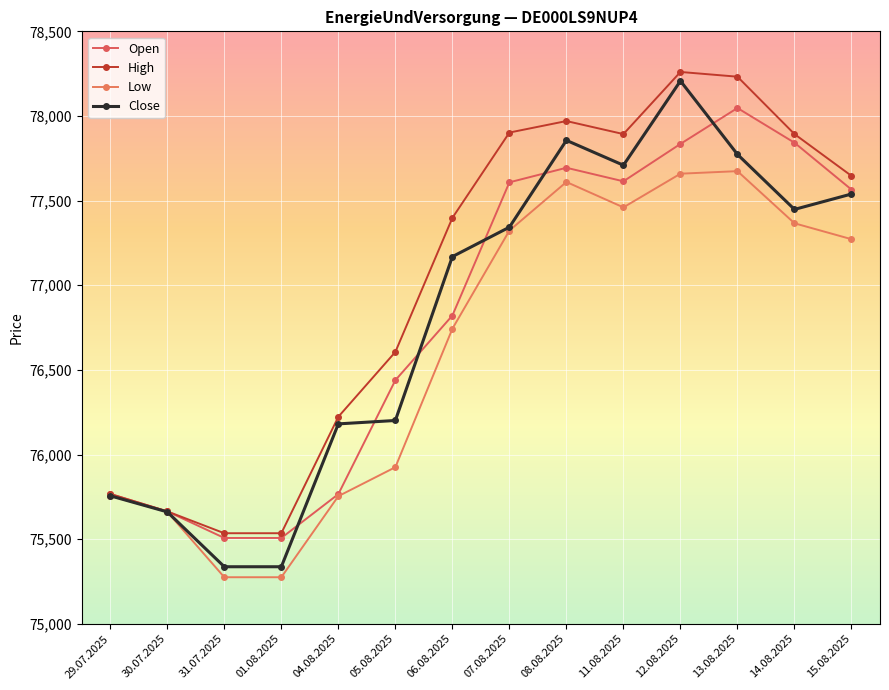

What is the maximum value shown in the chart?

78260